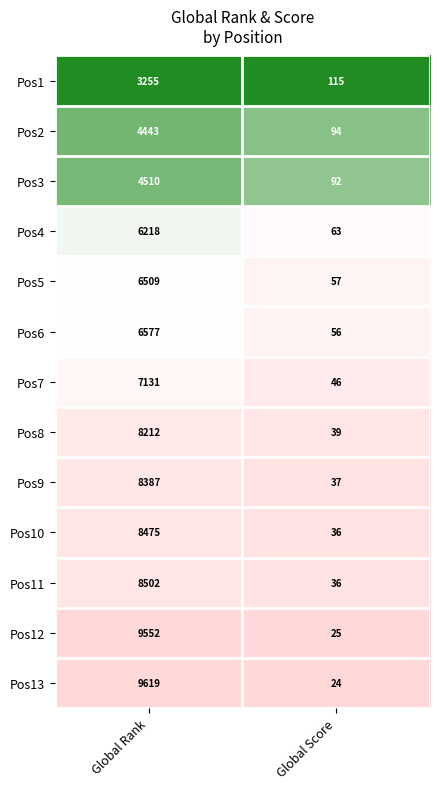

Where is Pos4 nearest to the value 3140?

Global Score